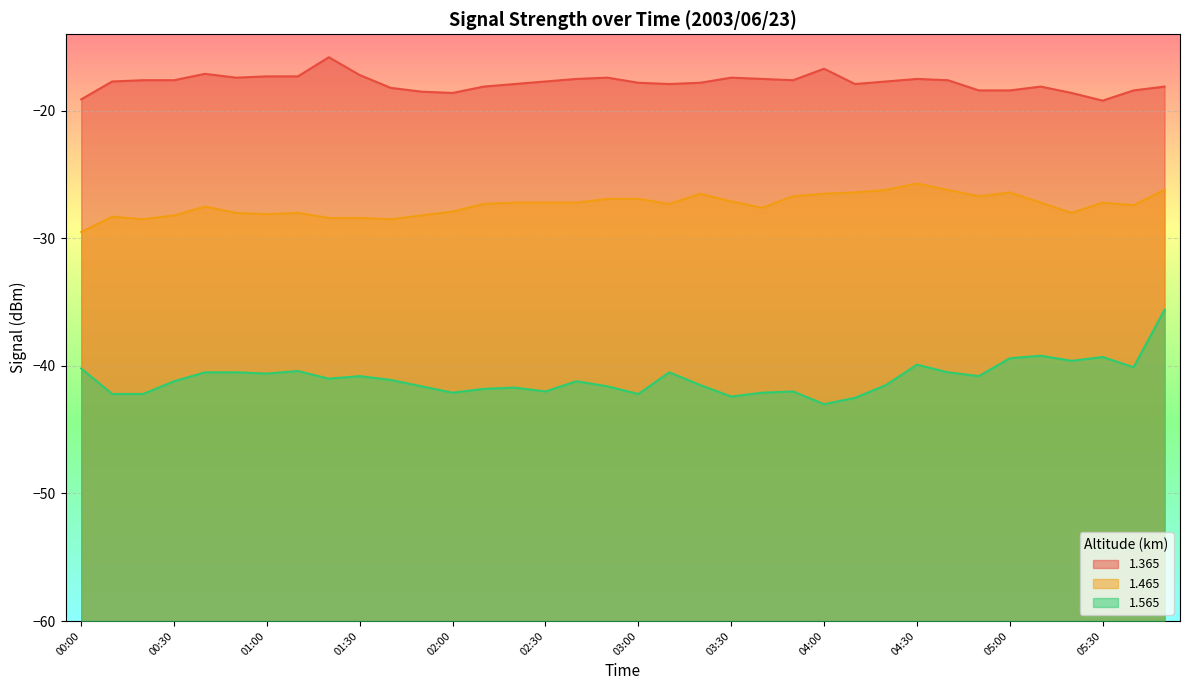

What is the total value across all series at 02:40?

-85.9